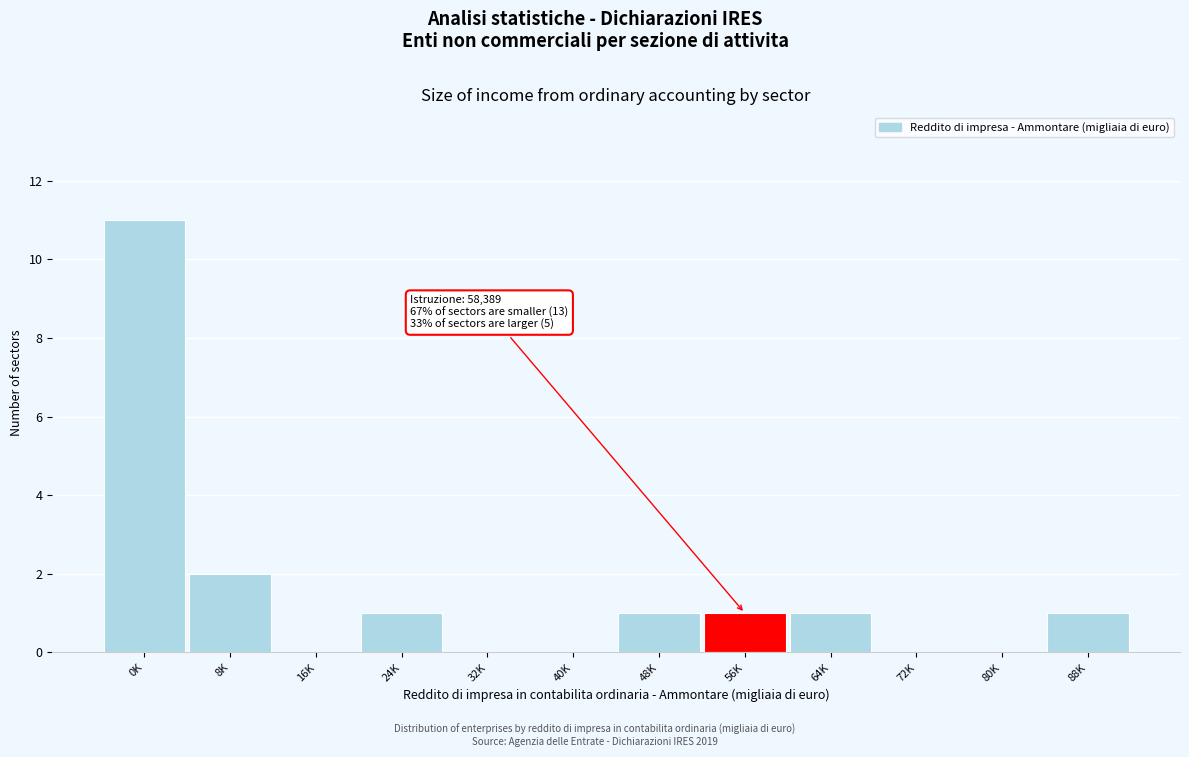

Reading left to right, extract all data points from this chart.

0K=11	8K=2	16K=0	24K=1	32K=0	40K=0	48K=1	56K=1	64K=1	72K=0	80K=0	88K=1